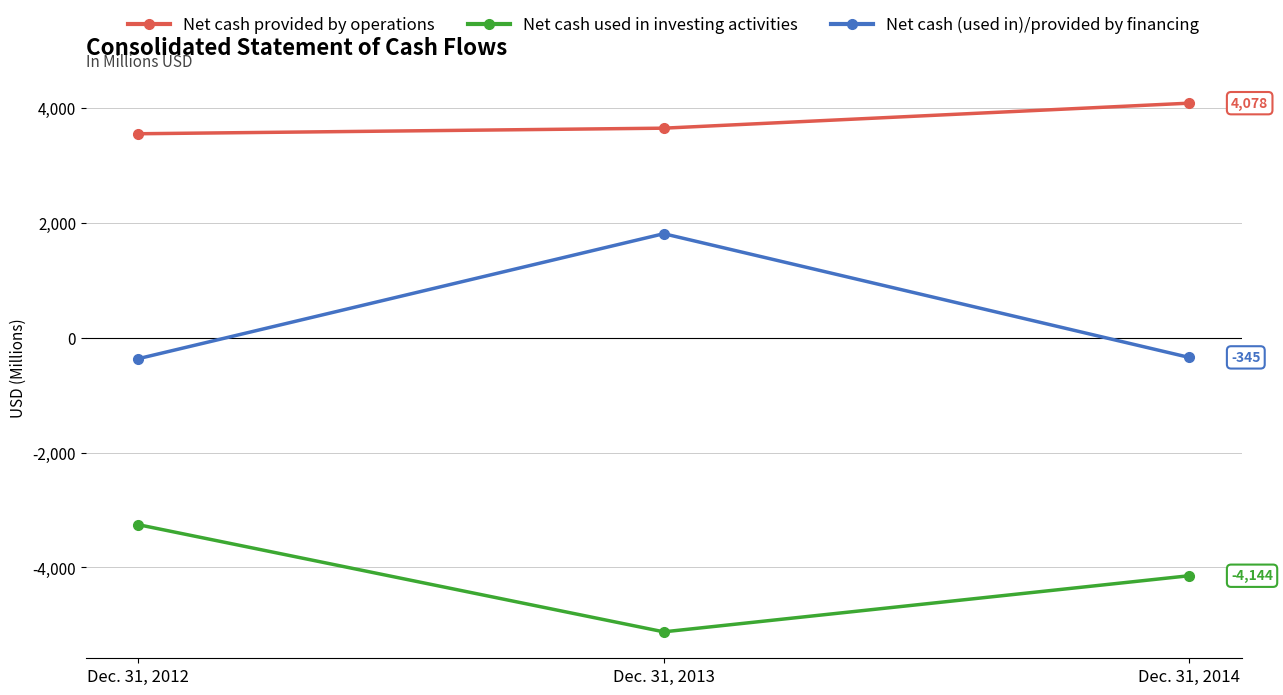

At which label is Net cash provided by operations closest to 3812?

Dec. 31, 2013